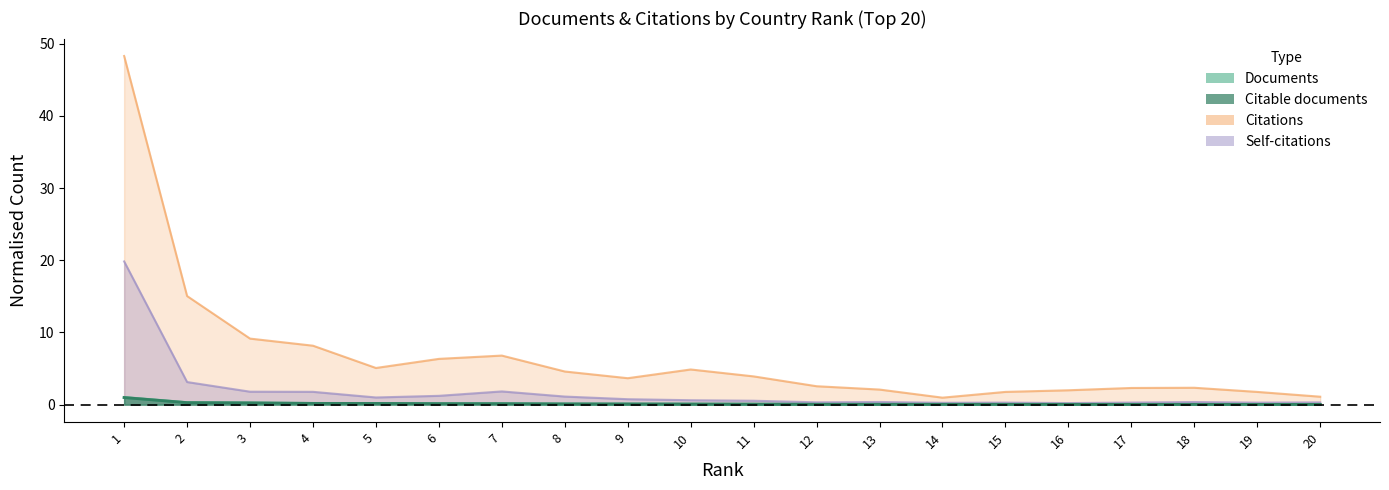

Is the value of Citations at 16 greater than the value of Self-citations at 4?

Yes